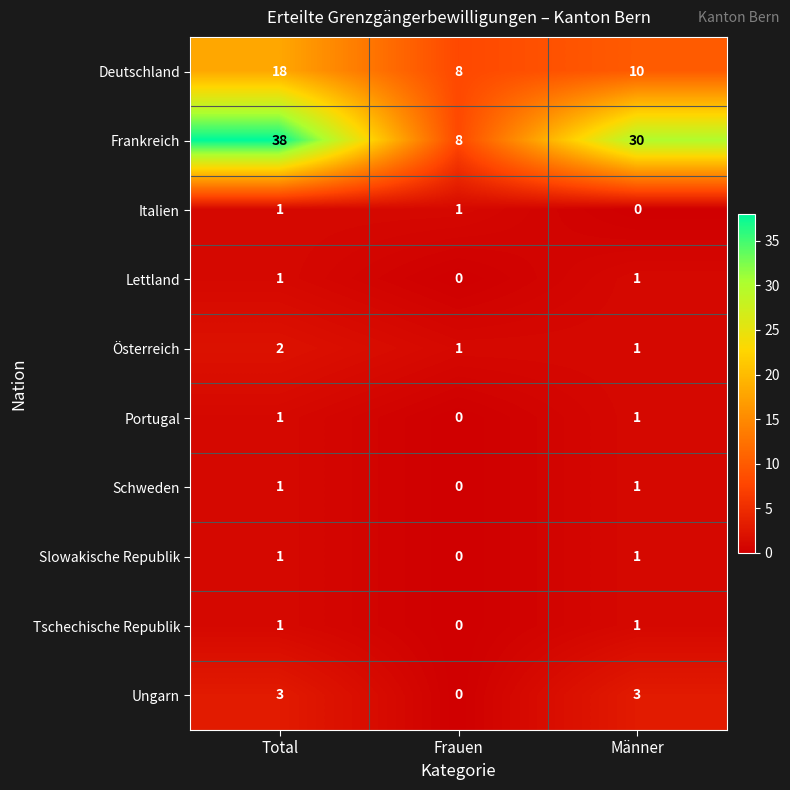

Reading right to left, transcribe all the data shown in this chart.

Deutschland: Männer=10	Frauen=8	Total=18
Frankreich: Männer=30	Frauen=8	Total=38
Italien: Männer=0	Frauen=1	Total=1
Lettland: Männer=1	Frauen=0	Total=1
Österreich: Männer=1	Frauen=1	Total=2
Portugal: Männer=1	Frauen=0	Total=1
Schweden: Männer=1	Frauen=0	Total=1
Slowakische Republik: Männer=1	Frauen=0	Total=1
Tschechische Republik: Männer=1	Frauen=0	Total=1
Ungarn: Männer=3	Frauen=0	Total=3